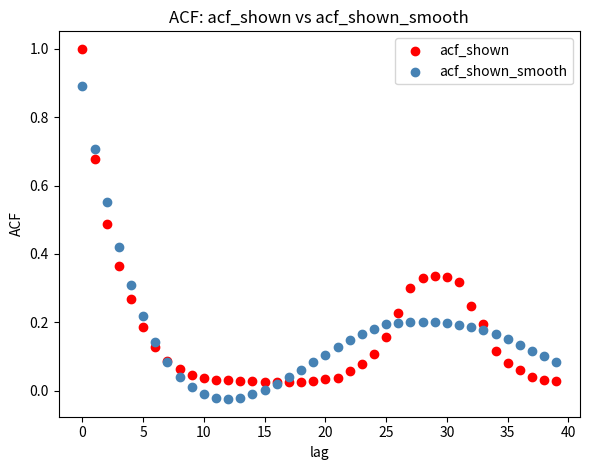

Which series has the widest spread of Y values?

acf_shown